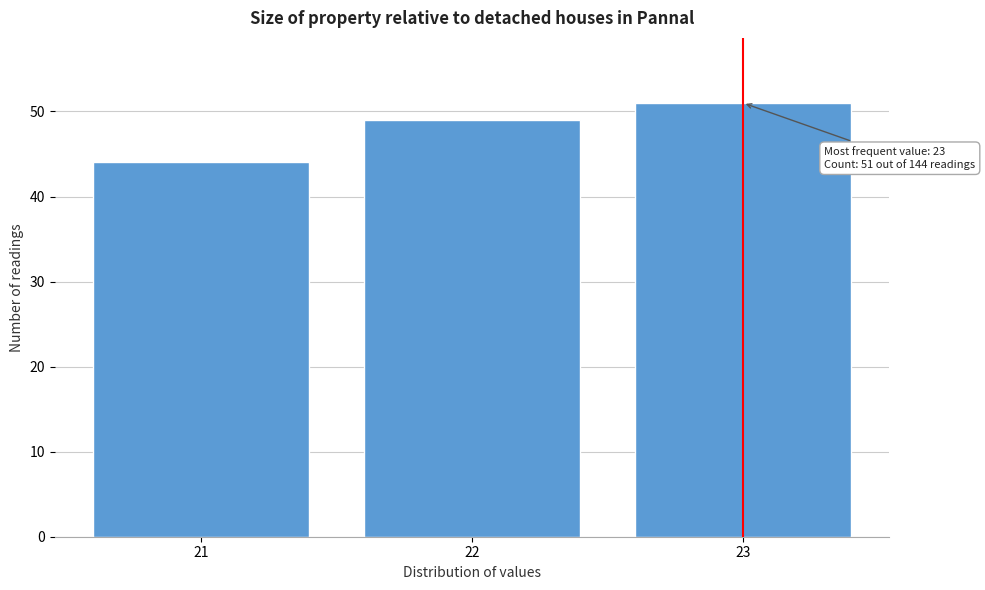

Reading left to right, what are all the values shown in this chart?

21=44	22=49	23=51